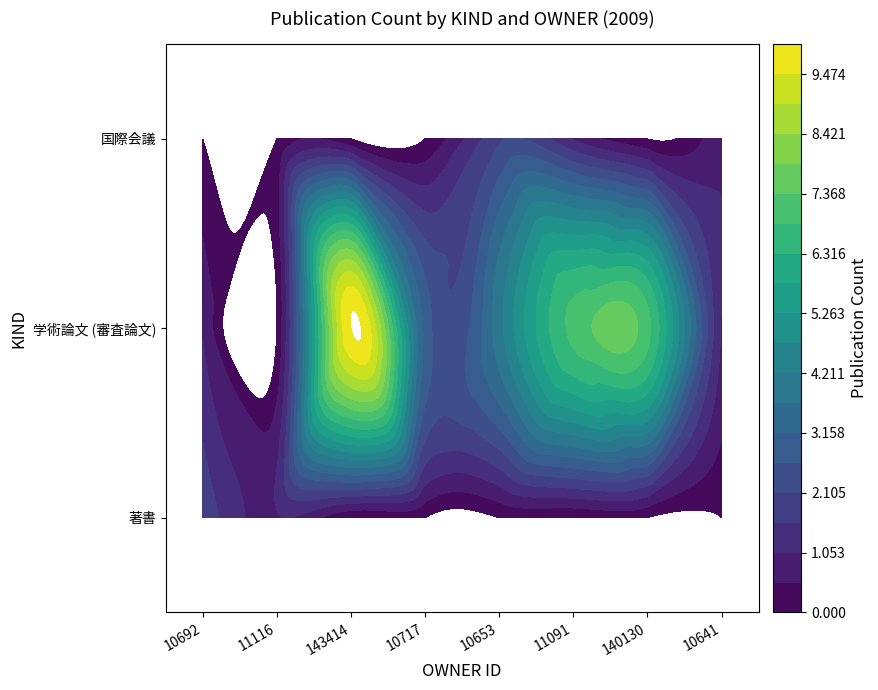

What is the maximum value shown in the chart?

10